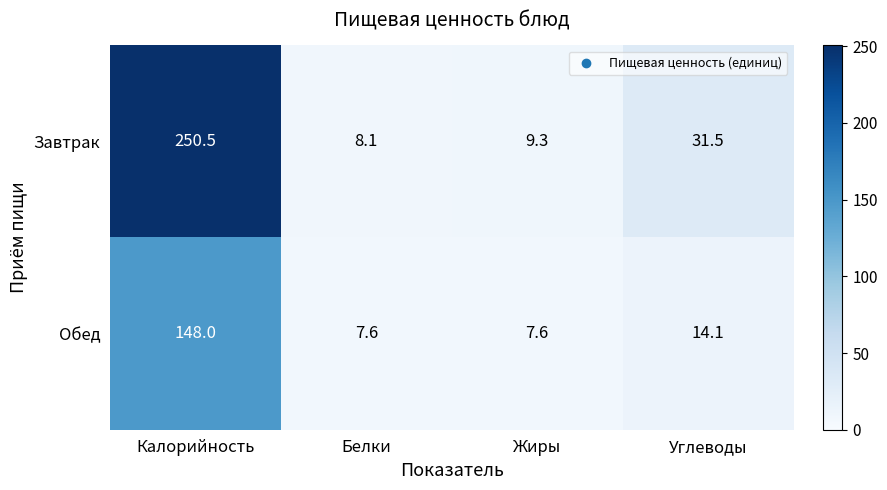

The value of Обед at Углеводы is 14.1. True or false?

True